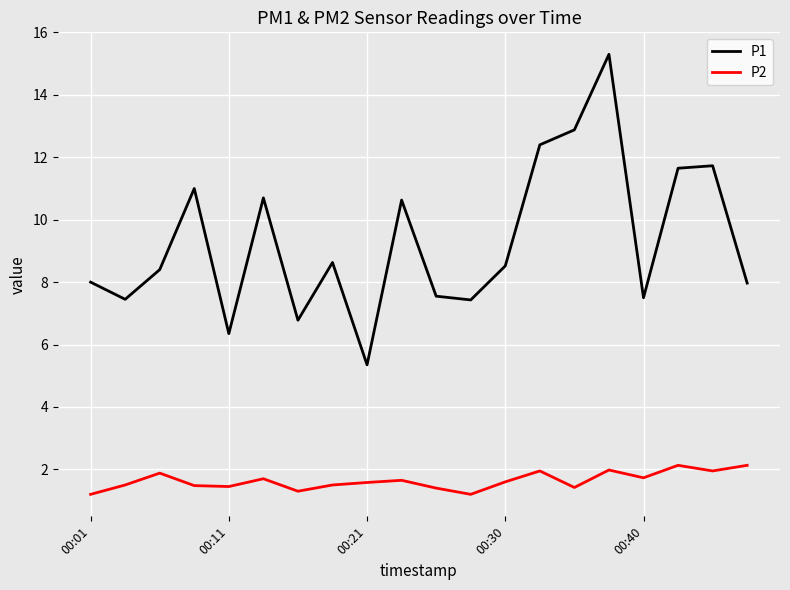

What are all the series names shown in the legend?

P1, P2